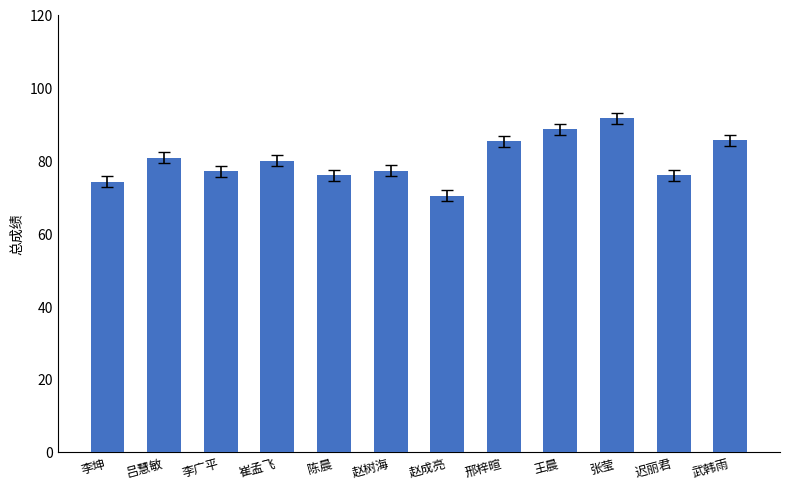

At which category does the chart reach its peak across all series?

张莹